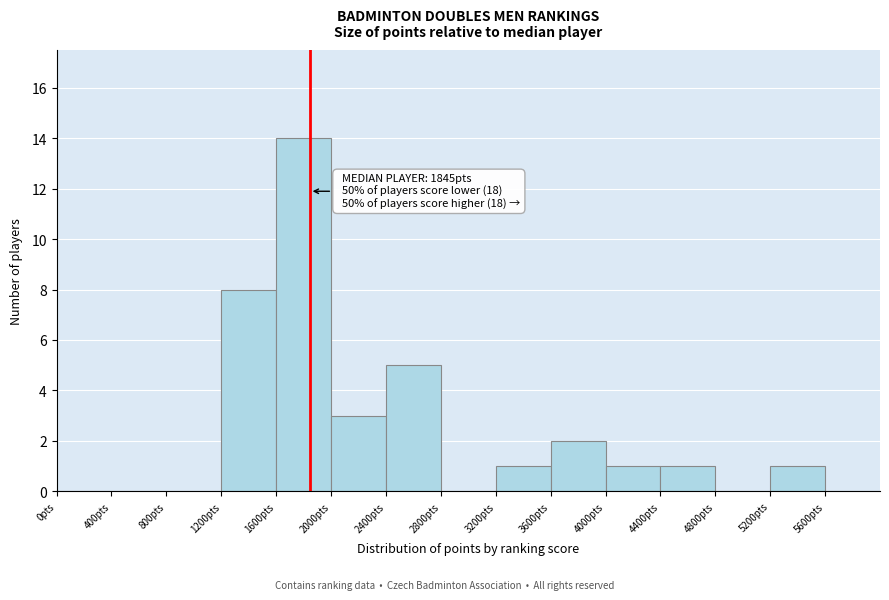

Which range on the x-axis has the tallest bar?

1600 to 2000